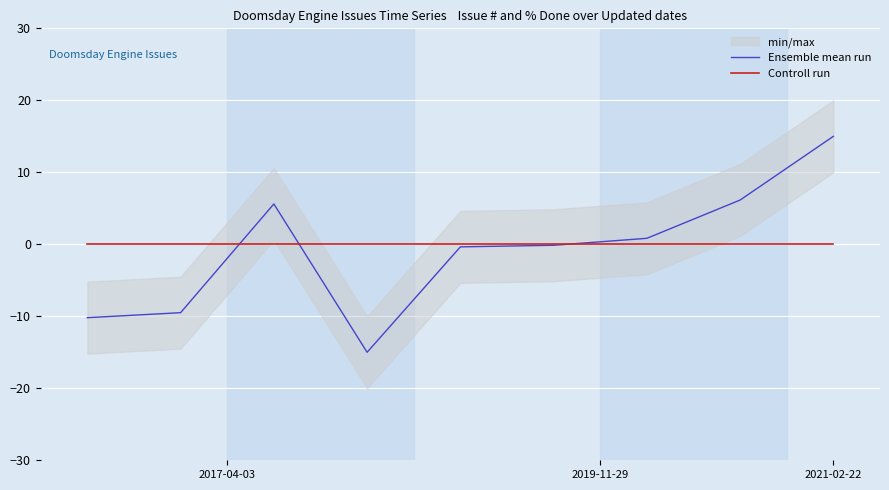

Which series changed the most between 2017-04-03 and 2019-11-29?

Ensemble mean run